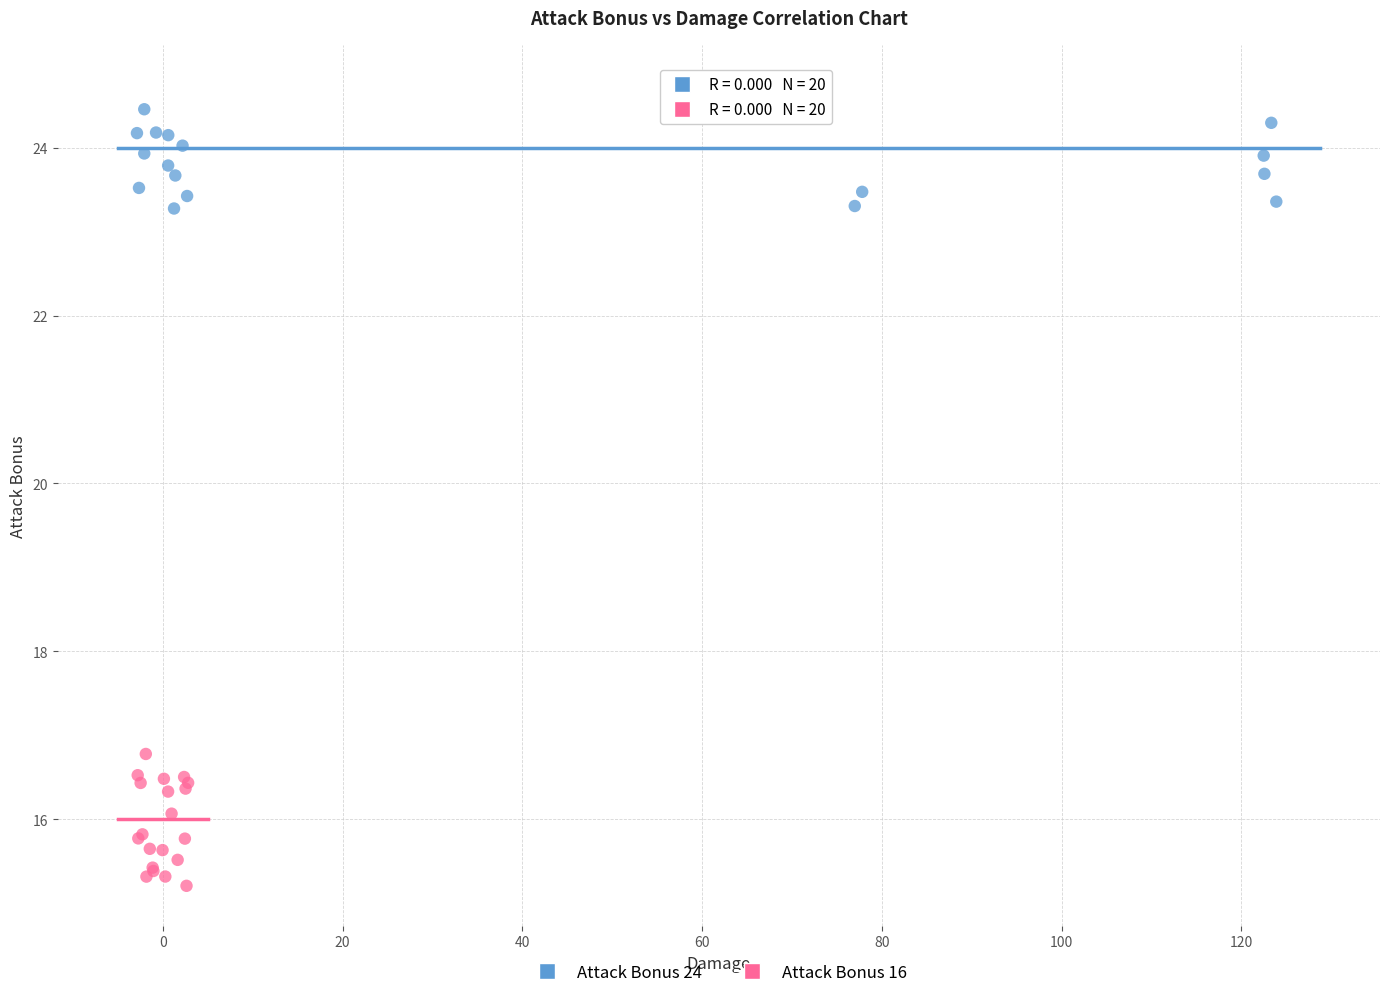

Which series reaches the minimum Y coordinate?

Attack Bonus 16